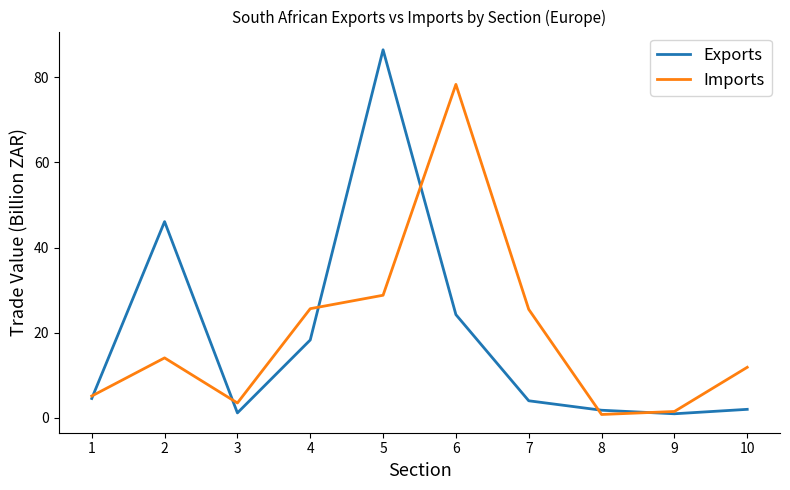

Which series has the widest spread of values?

Exports